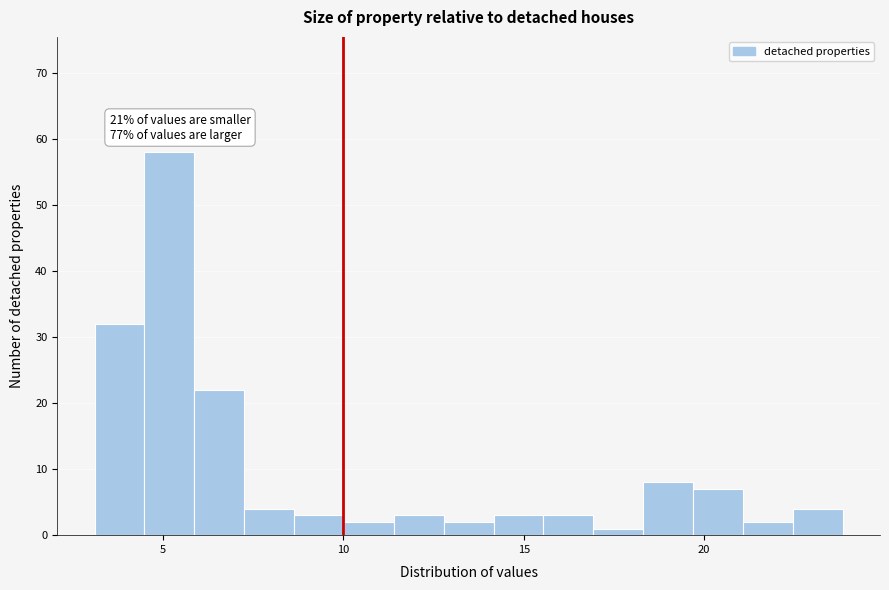

Around what value on the x-axis is the tallest bar? Give the approximate position of its centre, as read against the axis.

5.0